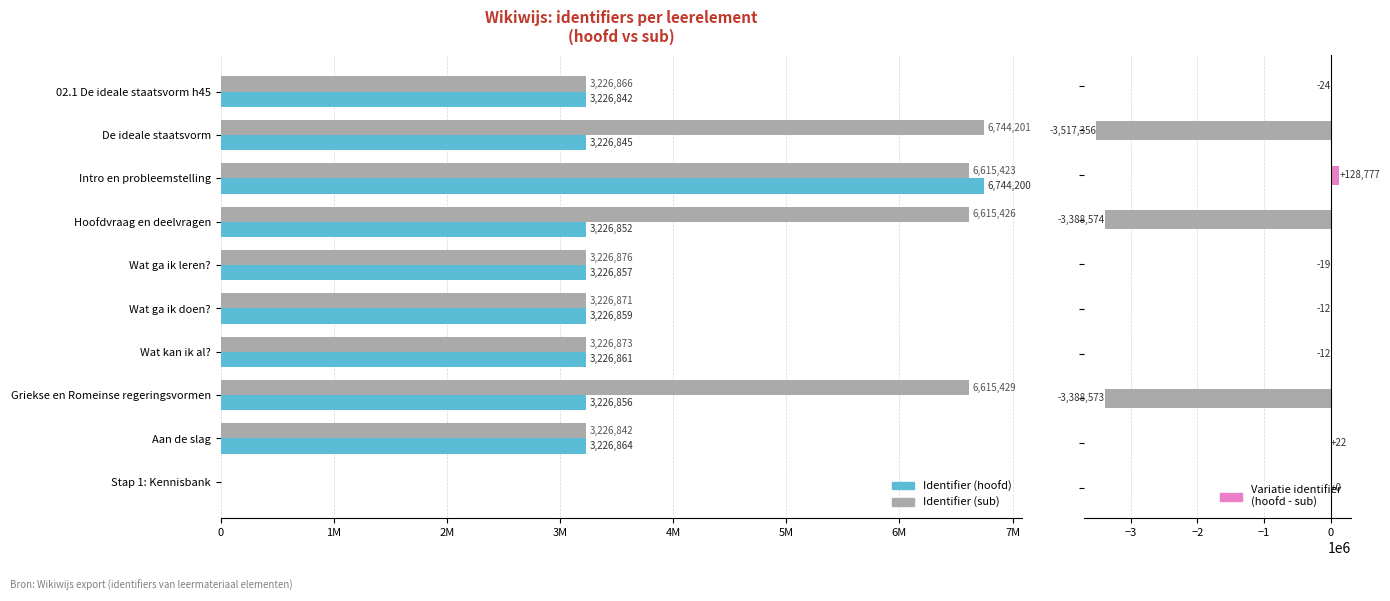

What is the value of the Variatie (Identifier) bar at the 9th from the left?

22